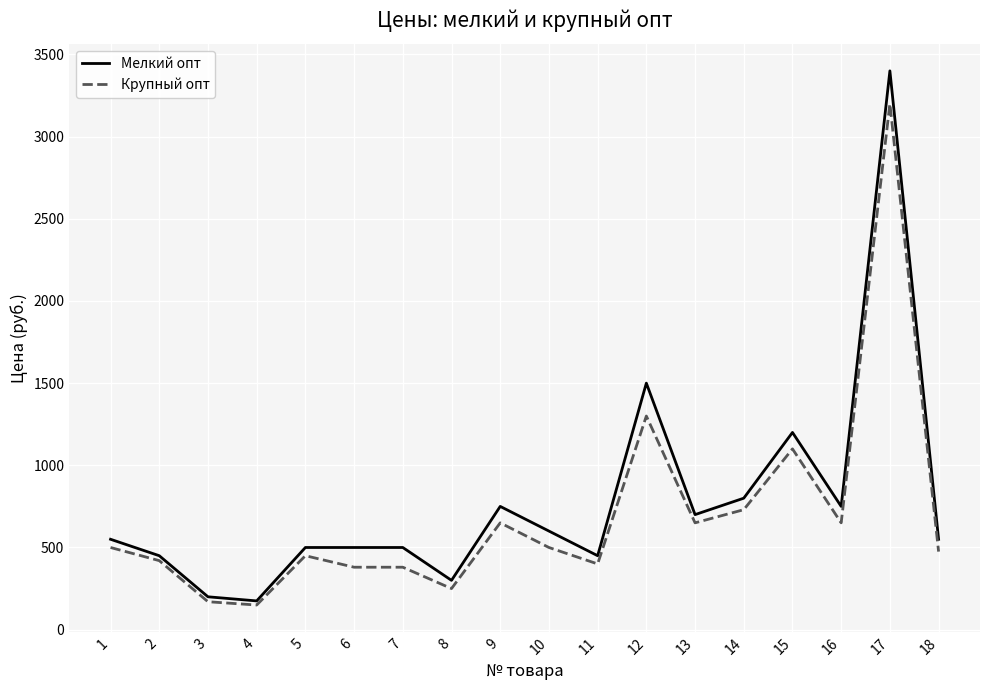

Which category has the highest value in the Крупный опт series?

17